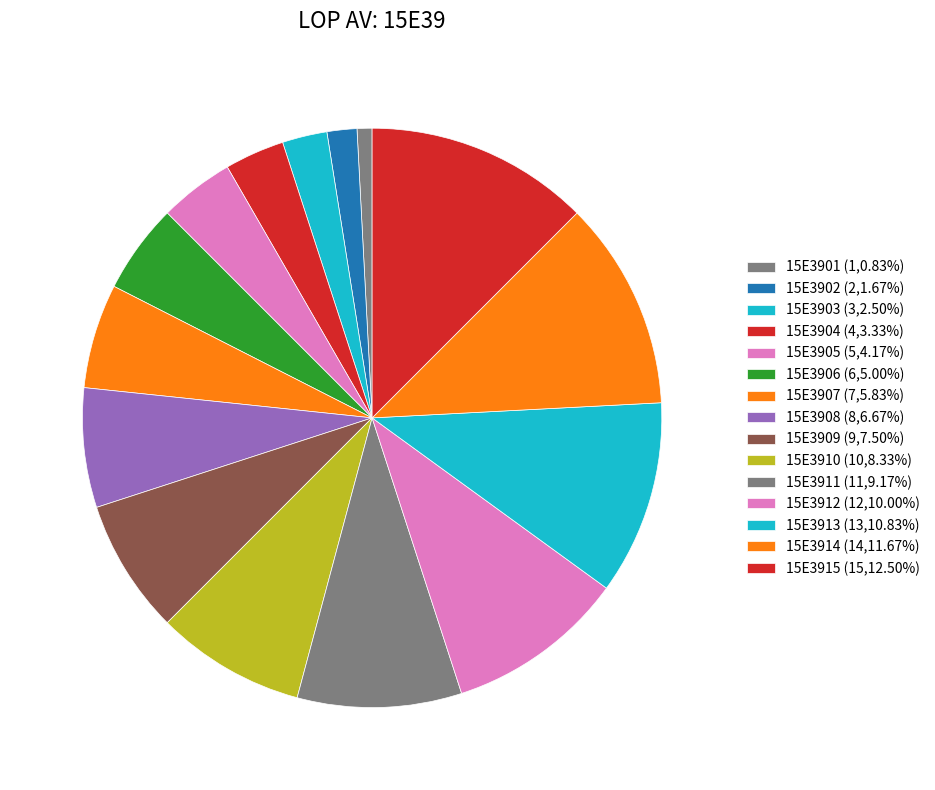

Between 15E3908 and 15E3912, which is larger?

15E3912